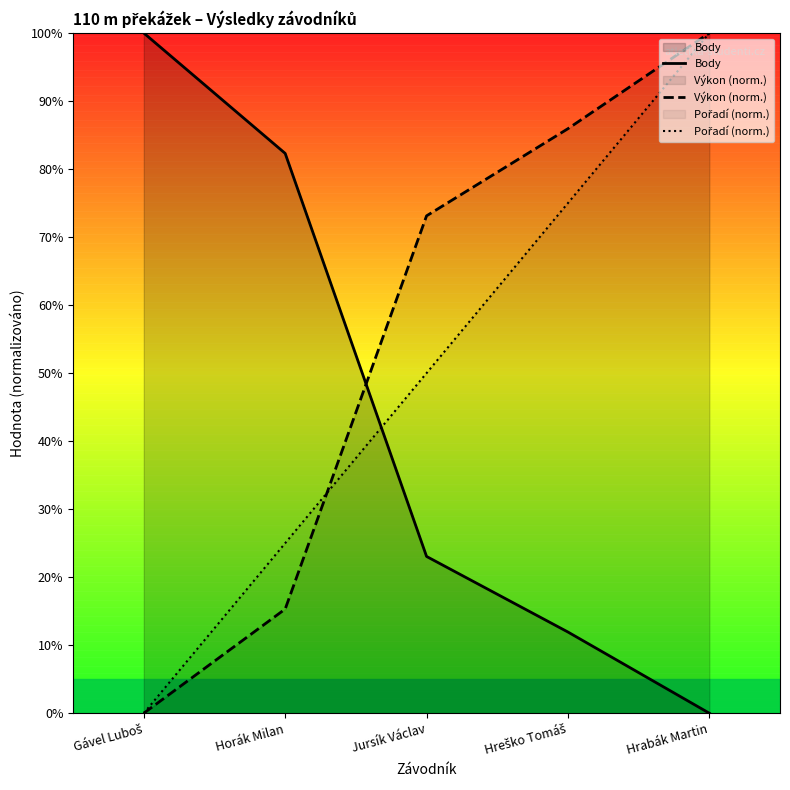

Is the value of Body at Jursík Václav greater than the value of Pořadí (norm.) at Hreško Tomáš?

No